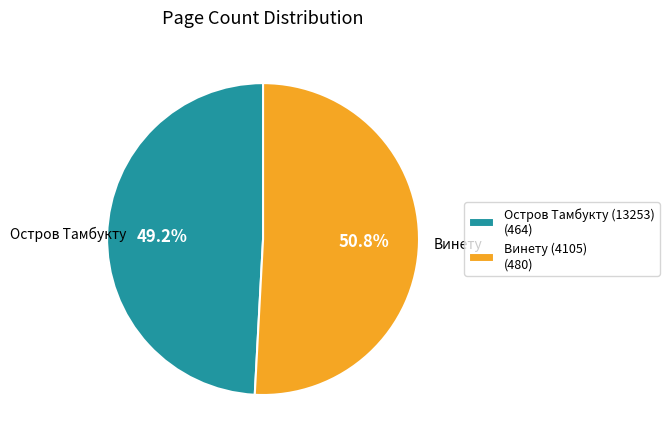

Count the number of slices in the pie.

2